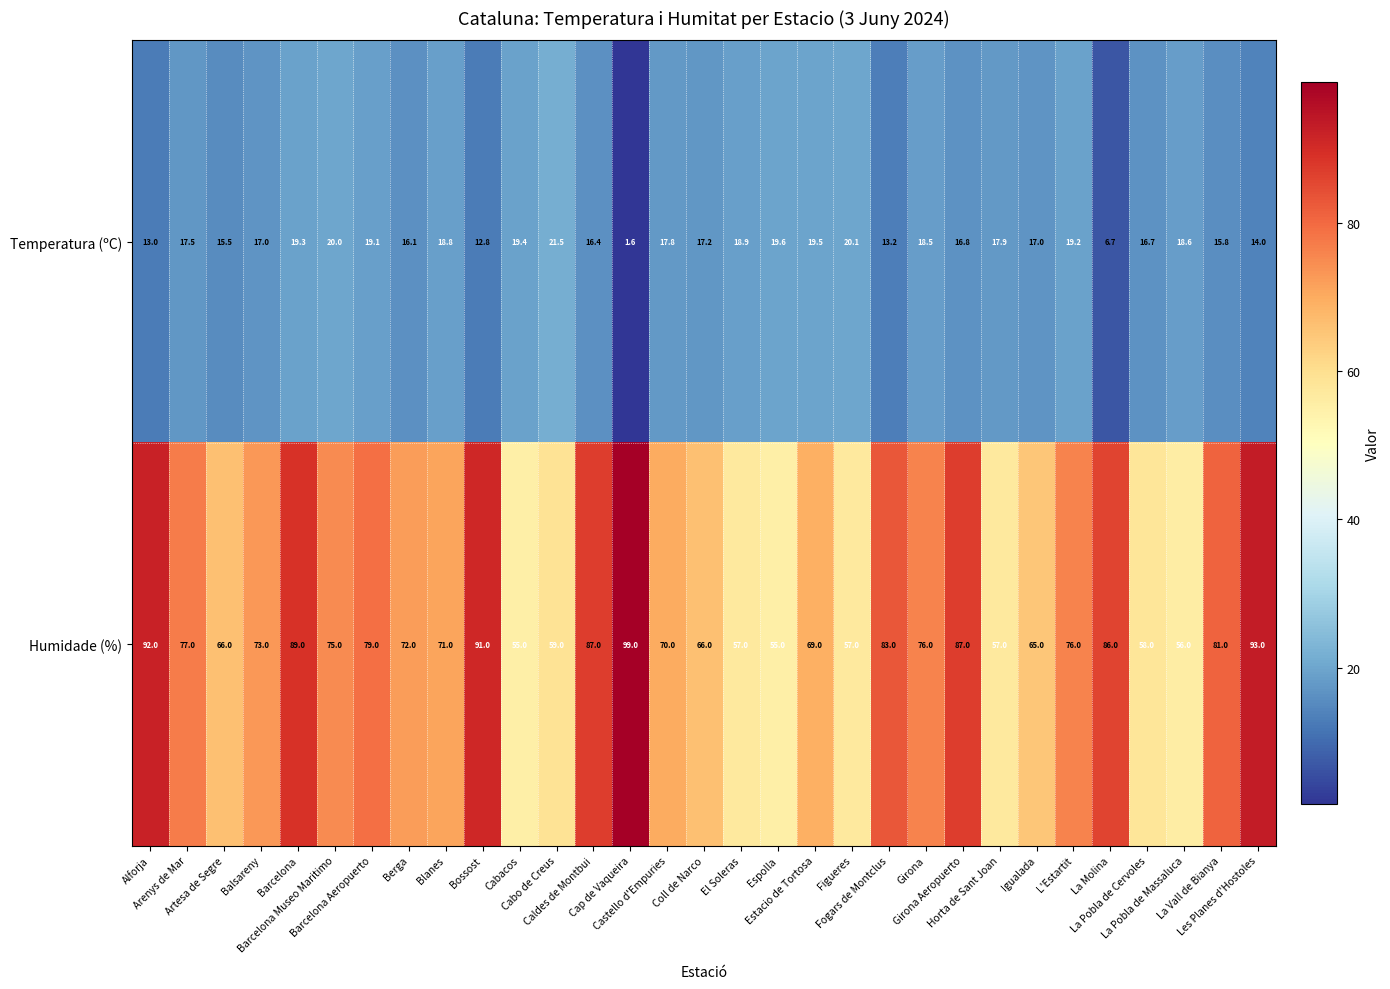

At how many categories does at least one series exceed 44?

31